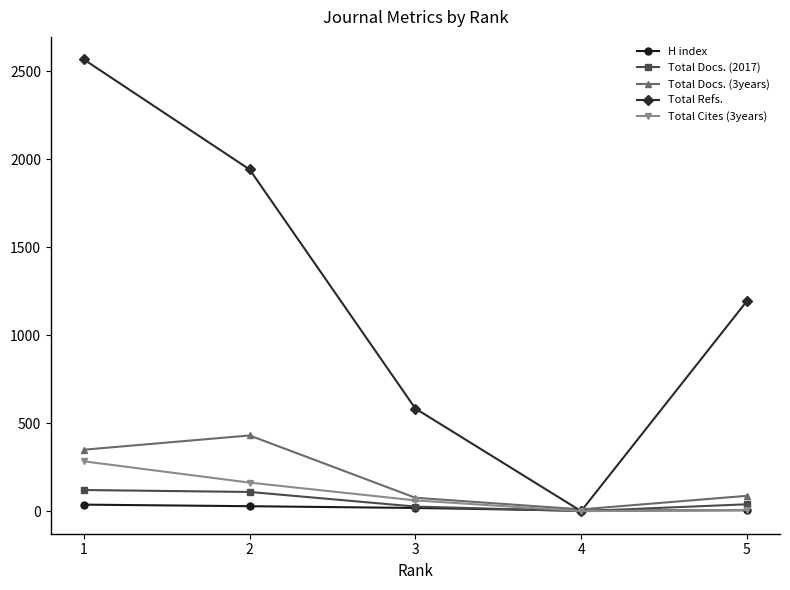

How many data points in H index are less than 18?

2